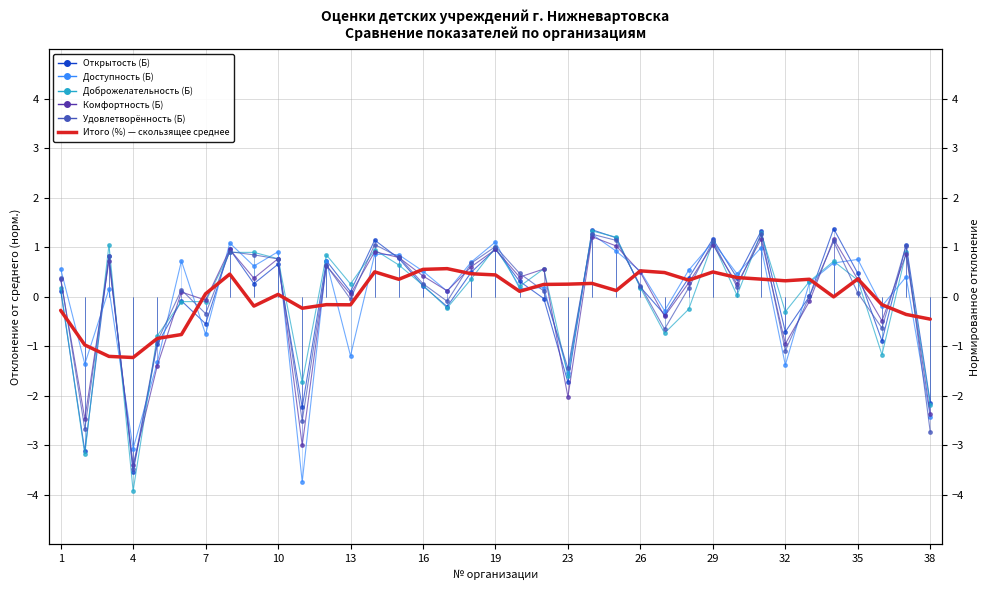

Rank the series by their maximum value, from lowest to highest.

Итого (%) — скользящее среднее, Комфортность (Б), Доступность (Б), Удовлетворённость (Б), Доброжелательность (Б), Открытость (Б)